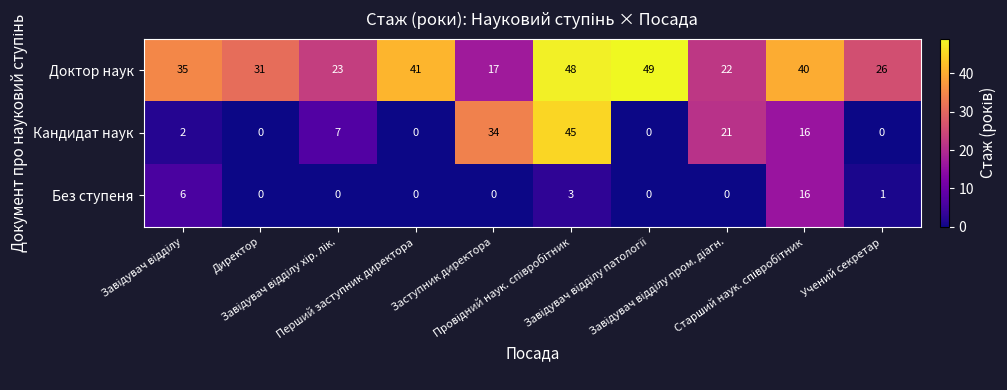

What is the highest value of the Без ступеня series?

16